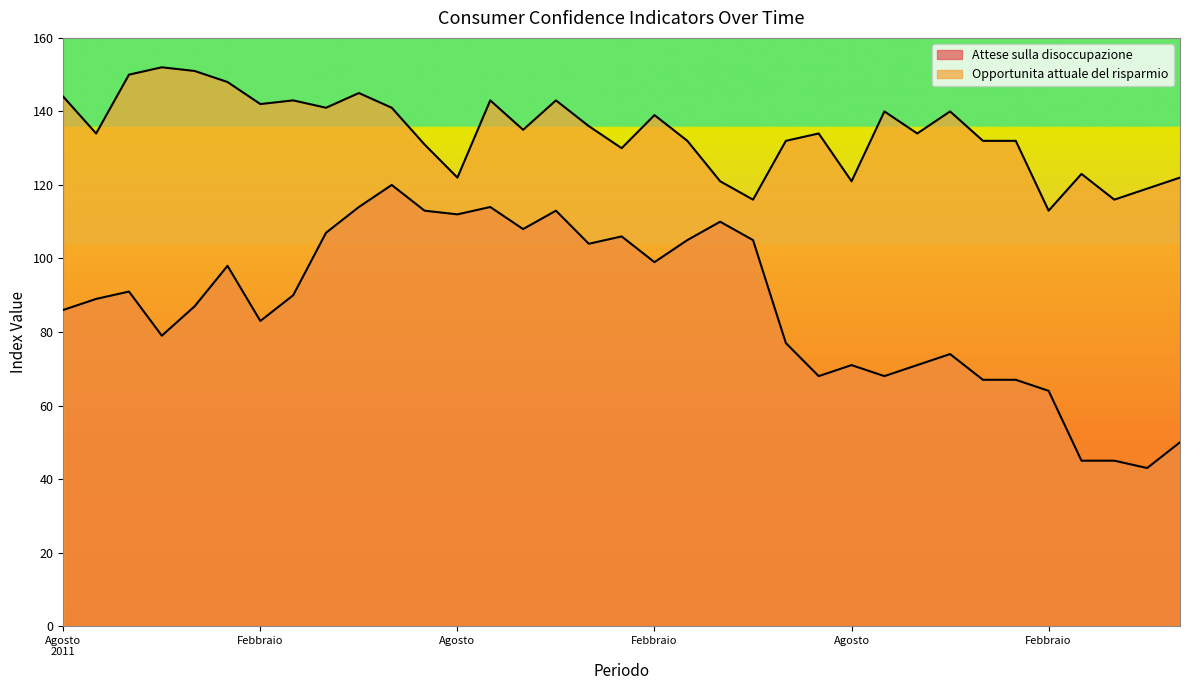

Does the chart display data point markers on the line(s)?

No